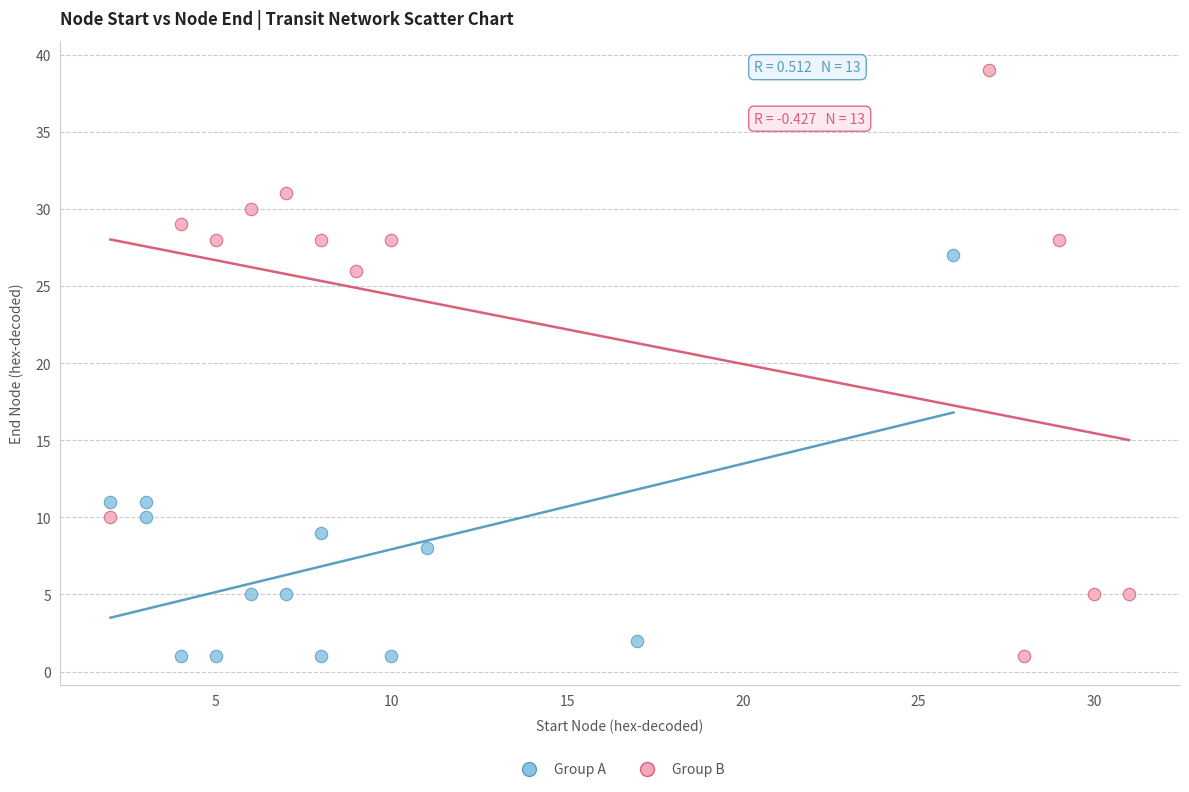

Which series has the largest Y range (max minus min)?

Group B